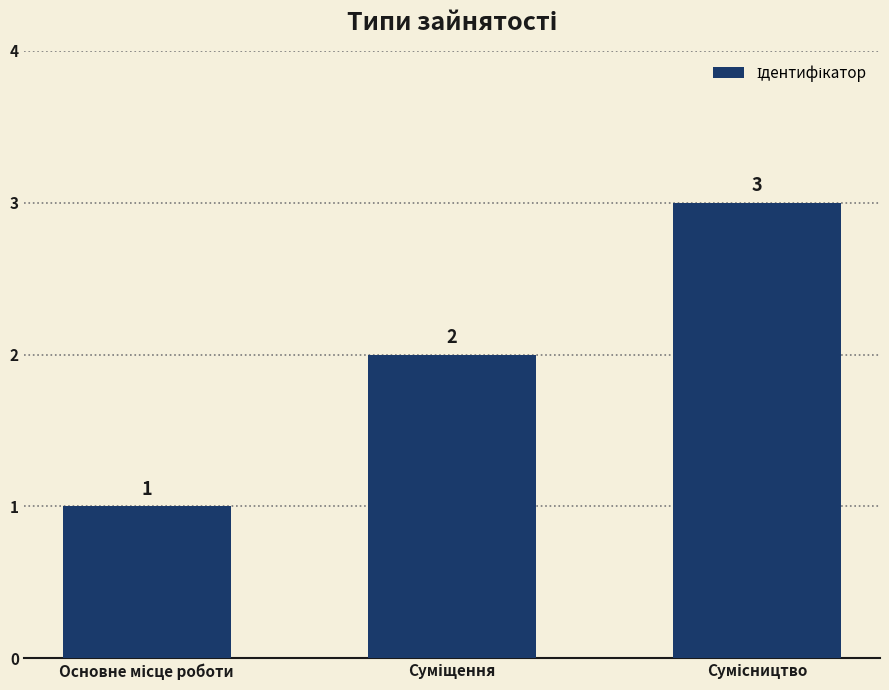

Reading right to left, what are all the values shown in this chart?

3	2	1